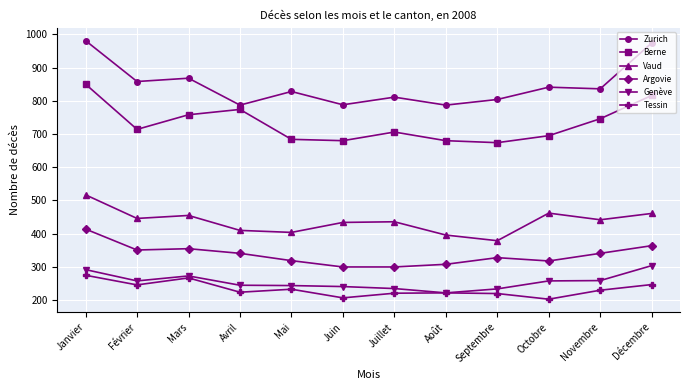

Is it true that Vaud equals 95 at Décembre?

False